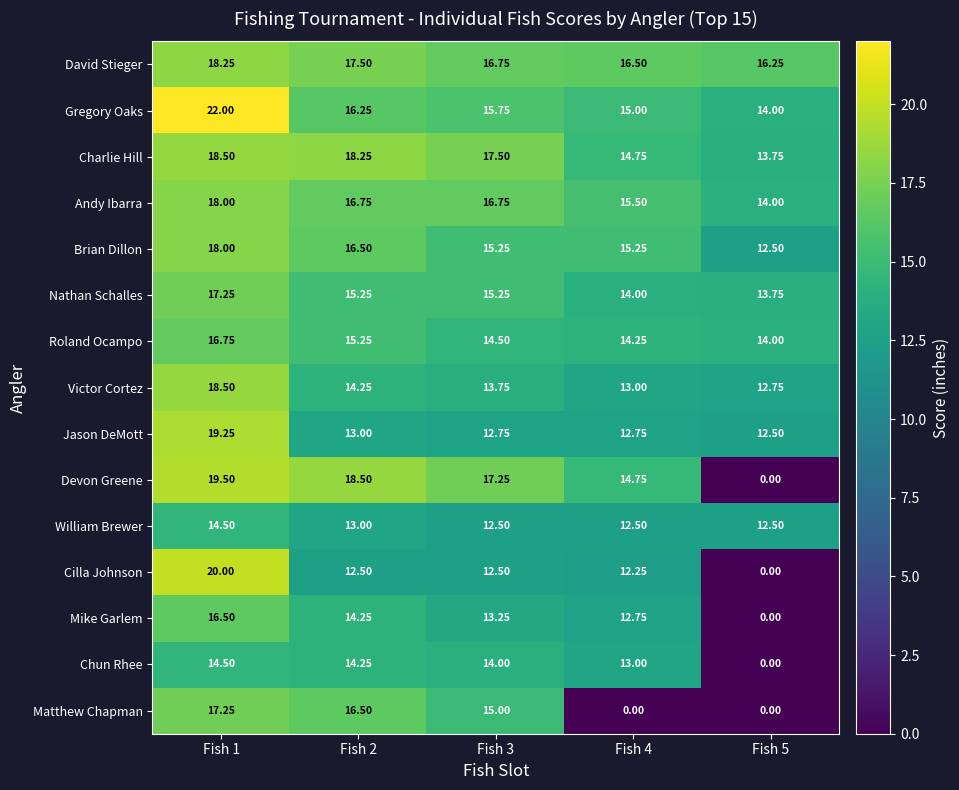

How many values in the Mike Garlem series exceed 13?

3